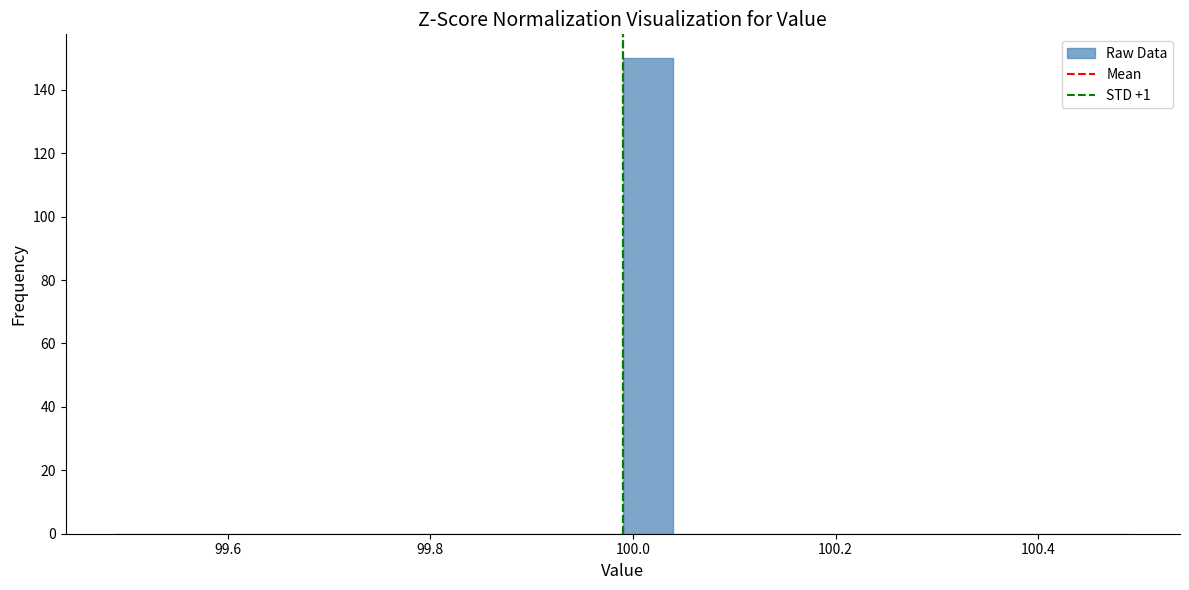

Read against the x-axis, roughly where is the centre of the tallest bar?

100.02